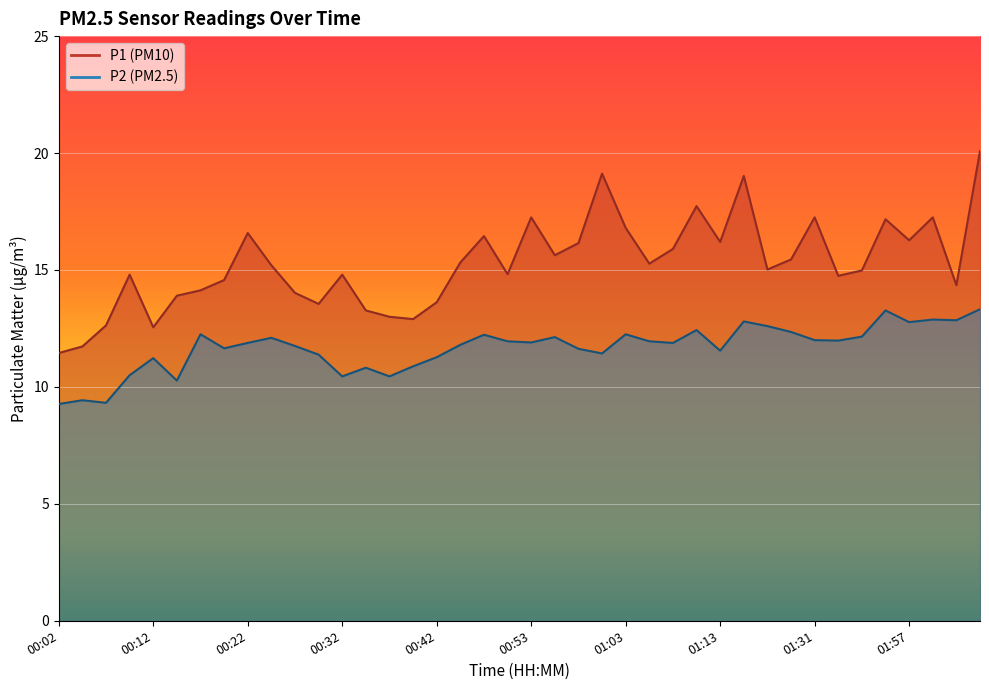

Reading right to left, what are all the values shown in this chart?

P1: 20.1	14.3	17.2	16.3	17.2	15.0	14.8	17.2	15.4	15.0	19.0	16.2	17.7	15.9	15.3	16.8	19.1	16.1	15.6	17.2	14.8	16.4	15.3	13.6	12.9	13.0	13.3	14.8	13.6	14.0	15.2	16.6	14.6	14.1	13.9	12.6	14.8	12.6	11.7	11.4
P2: 13.3	12.8	12.9	12.8	13.3	12.2	12.0	12.0	12.3	12.6	12.8	11.6	12.4	11.9	11.9	12.2	11.4	11.6	12.1	11.9	11.9	12.2	11.8	11.3	10.9	10.4	10.8	10.4	11.4	11.8	12.1	11.9	11.7	12.2	10.3	11.2	10.5	9.3	9.4	9.3